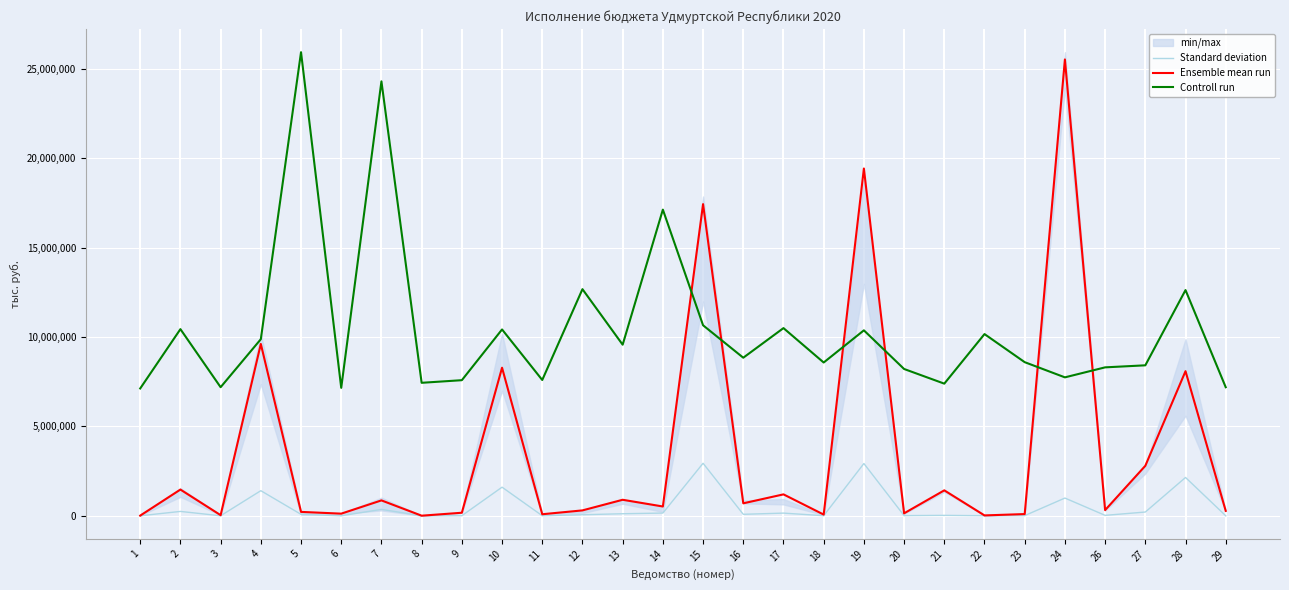

What value does the Ensemble mean run series have at 3?

34009.7